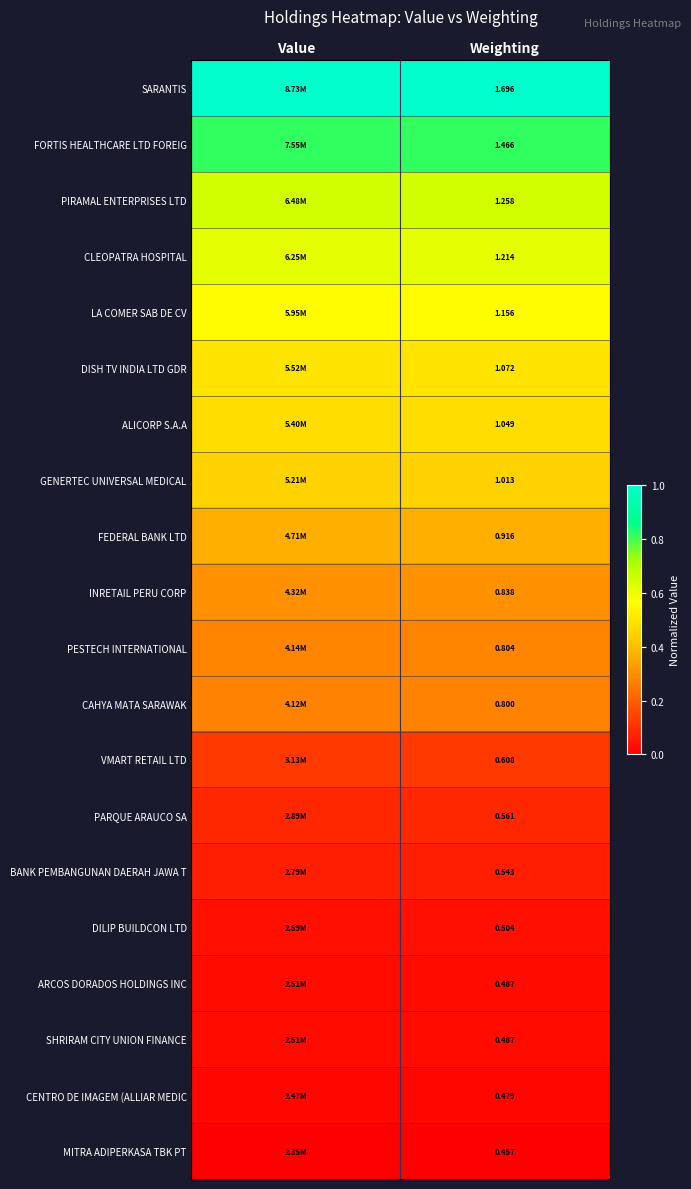

At which category is the sum across all series the highest?

Value